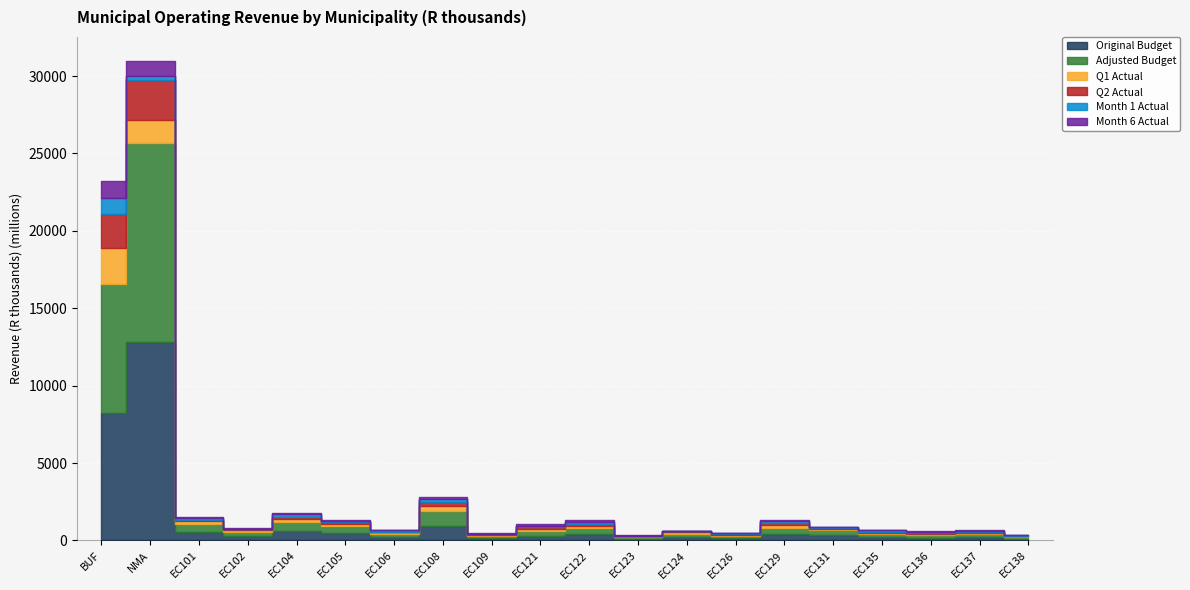

At EC137, list the series in order from largest to smallest.

Original Budget, Adjusted Budget, Q1 Actual, Month 1 Actual, Q2 Actual, Month 6 Actual